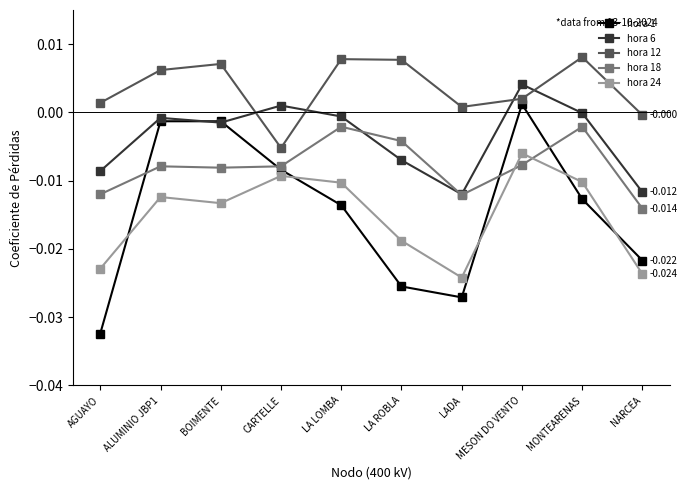

Which series changed the most between LADA and MESON DO VENTO?

hora 1